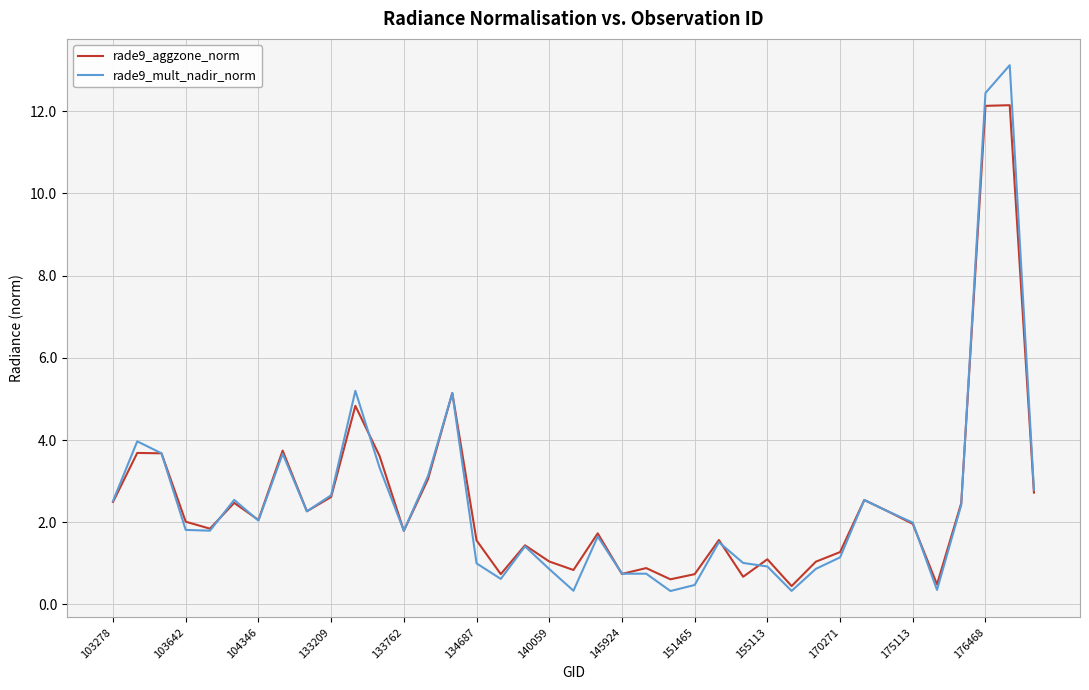

At how many categories does at least one series exceed 7?

2